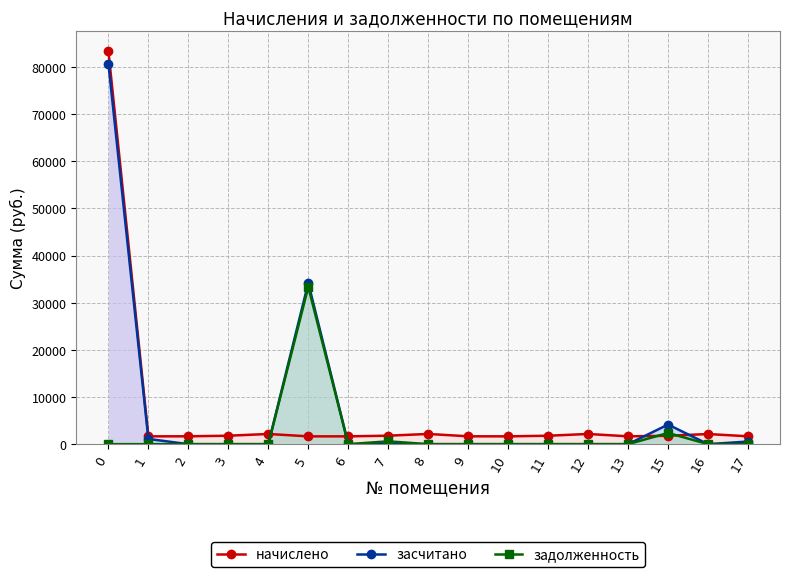

Which series has the largest total across all categories?

засчитано